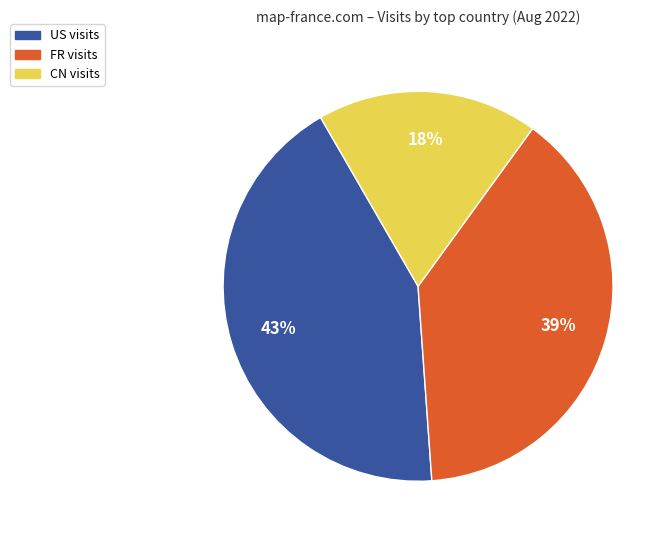

What is the largest slice in the pie chart?

US